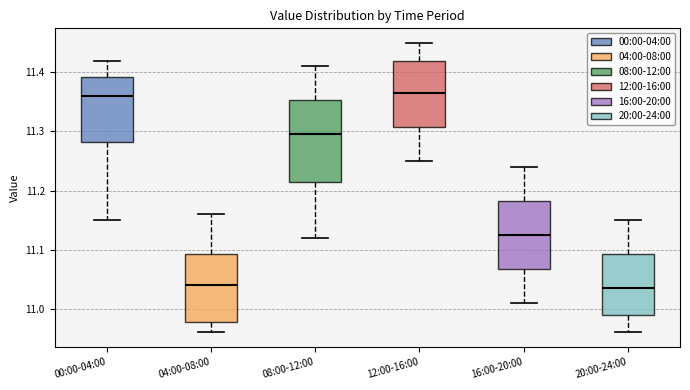

Where is the lower edge of the box for 12:00-16:00 on the y-axis? The values are not printed on the chart, so give them approximately, as read against the axis.

11.31